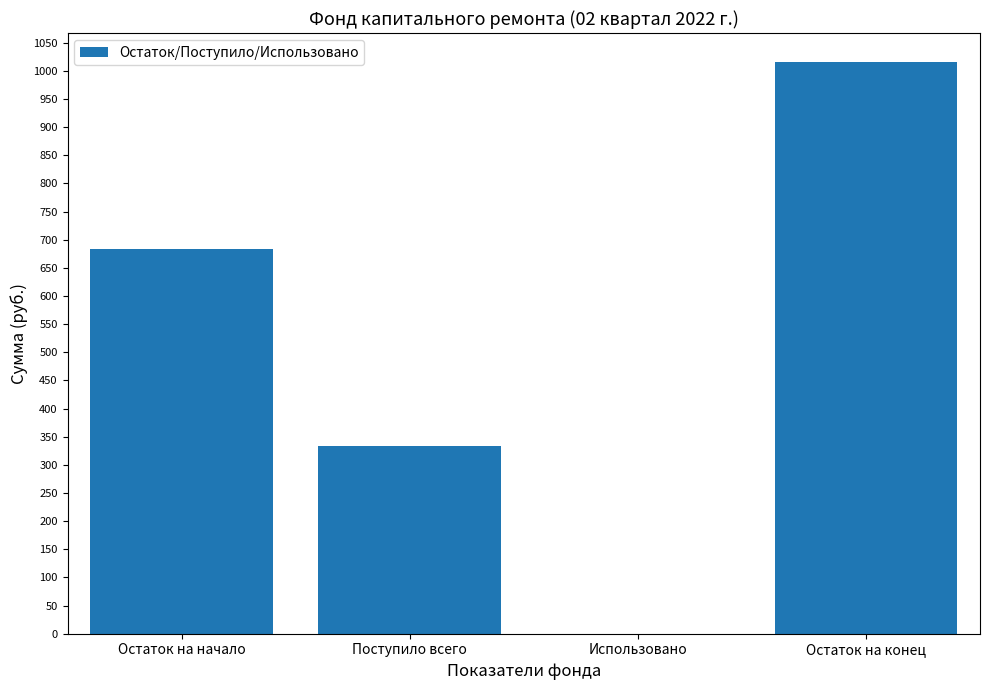

The chart shows a value of 1016.5 at Остаток на конец. True or false?

True